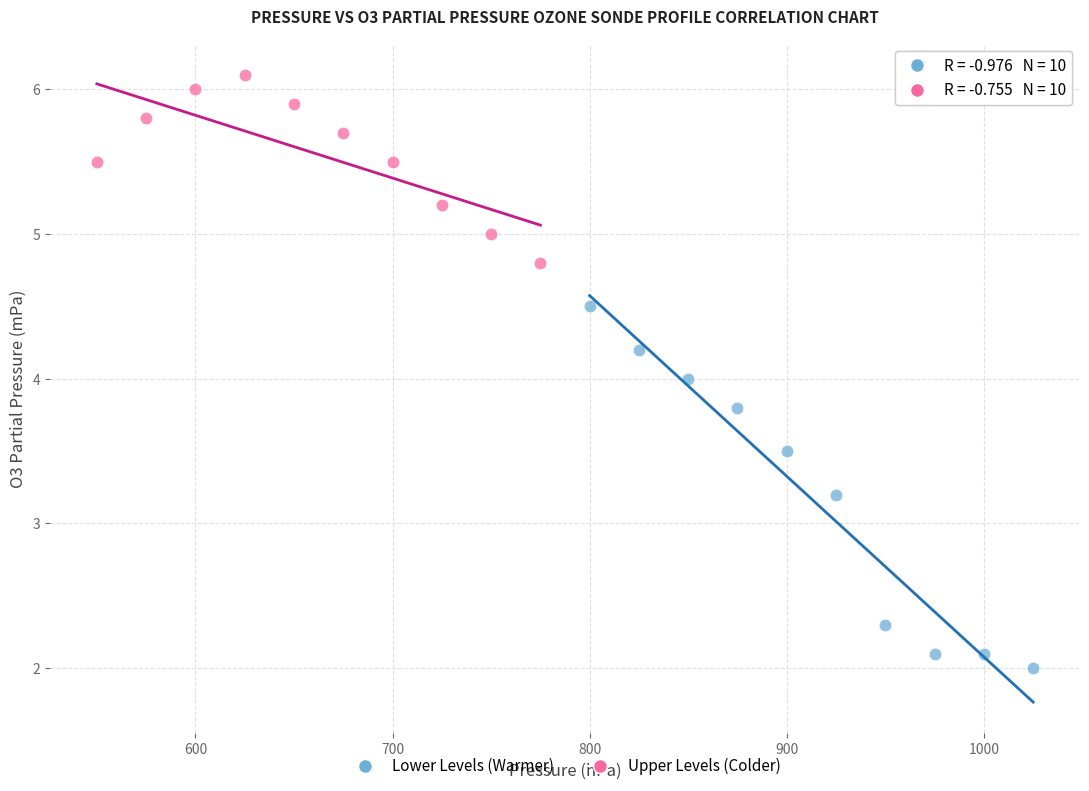

Which series contains the lowest Y value?

Lower Levels (Warmer)